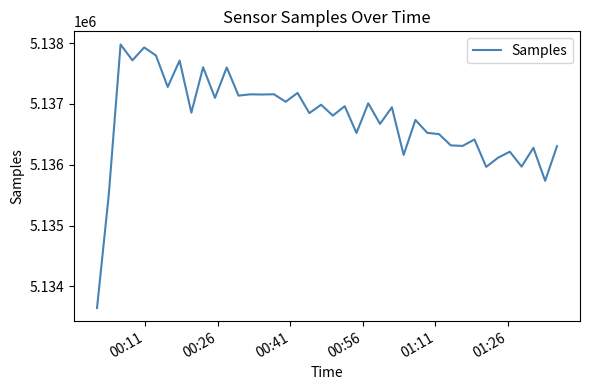

What is the difference between the maximum and minimum values?

4336